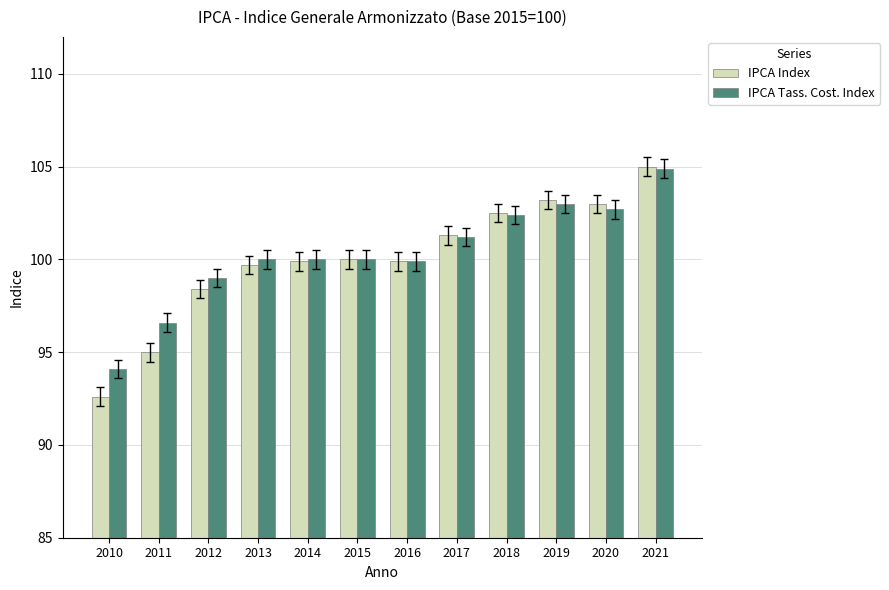

What is the sum of the IPCA Index values at 2014 and 2012?

198.3